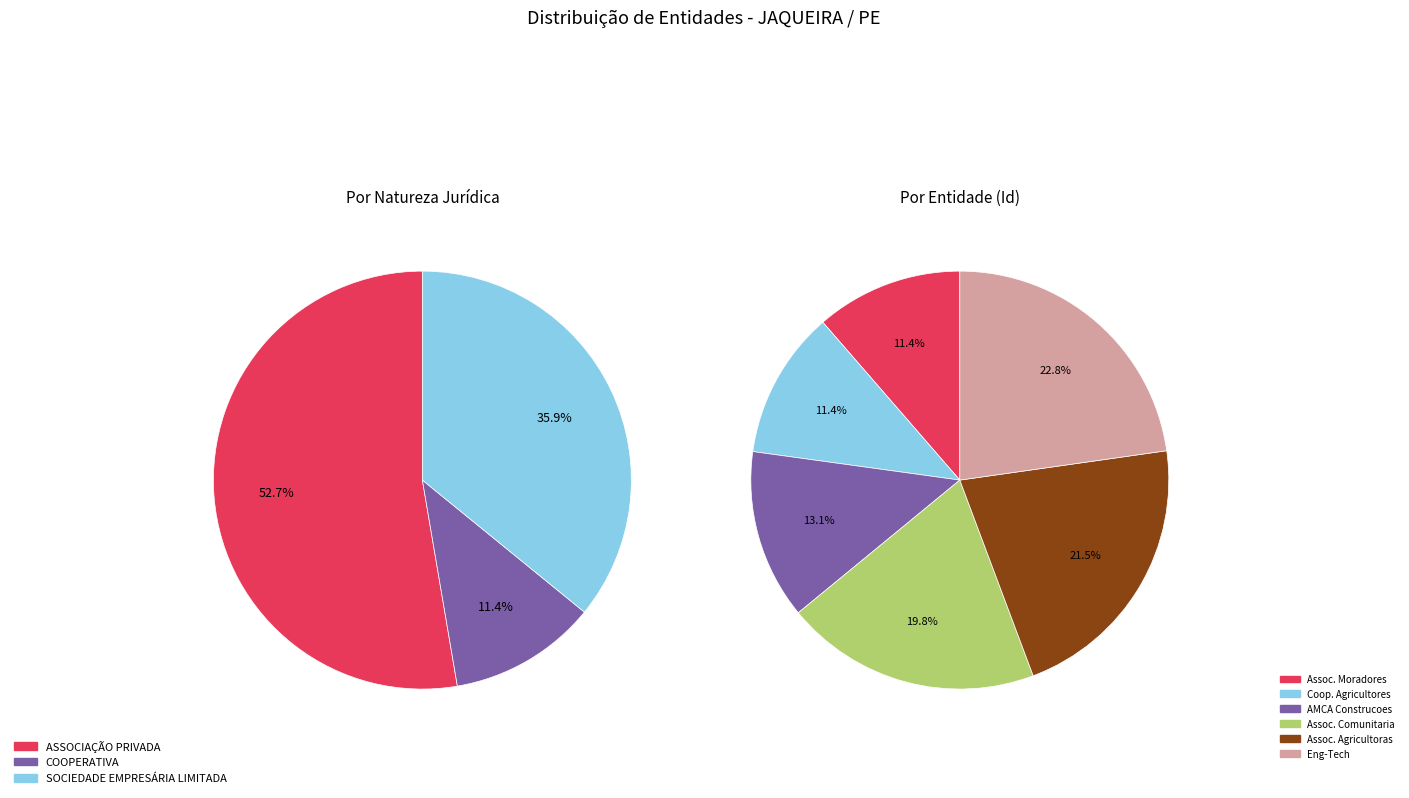

What percentage is the ASSOCIACAO COMUNITARIA DAS FAMILIAS slice, to the nearest percent?

20%